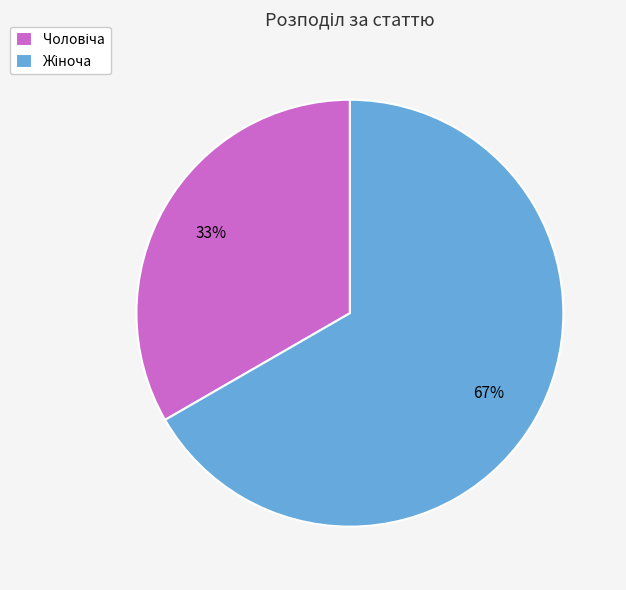

To the nearest percent, what is the average slice percentage?

50%